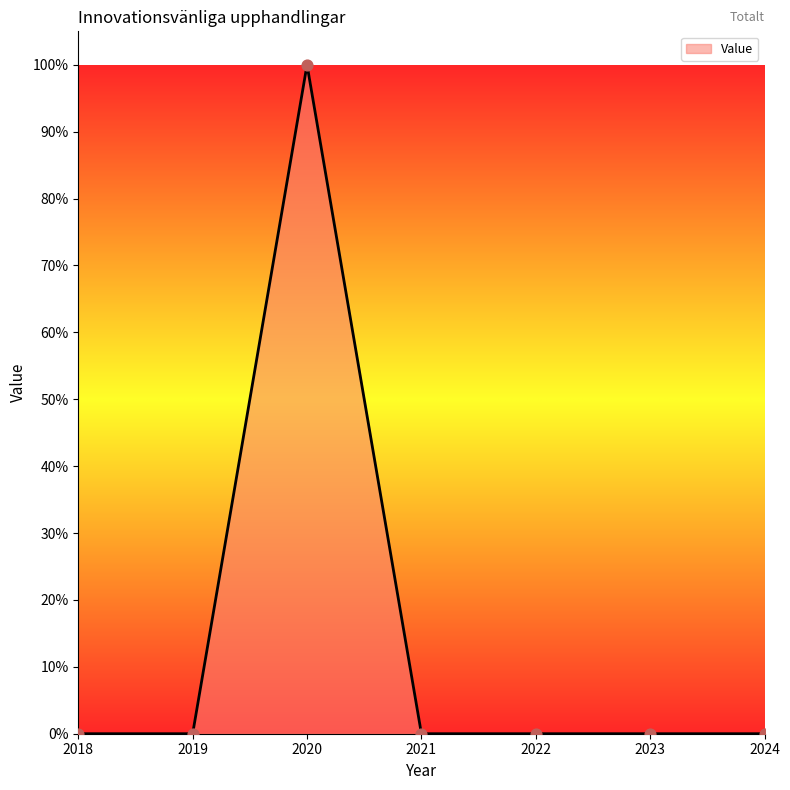

Between 2021 and 2022, which is larger?

2021